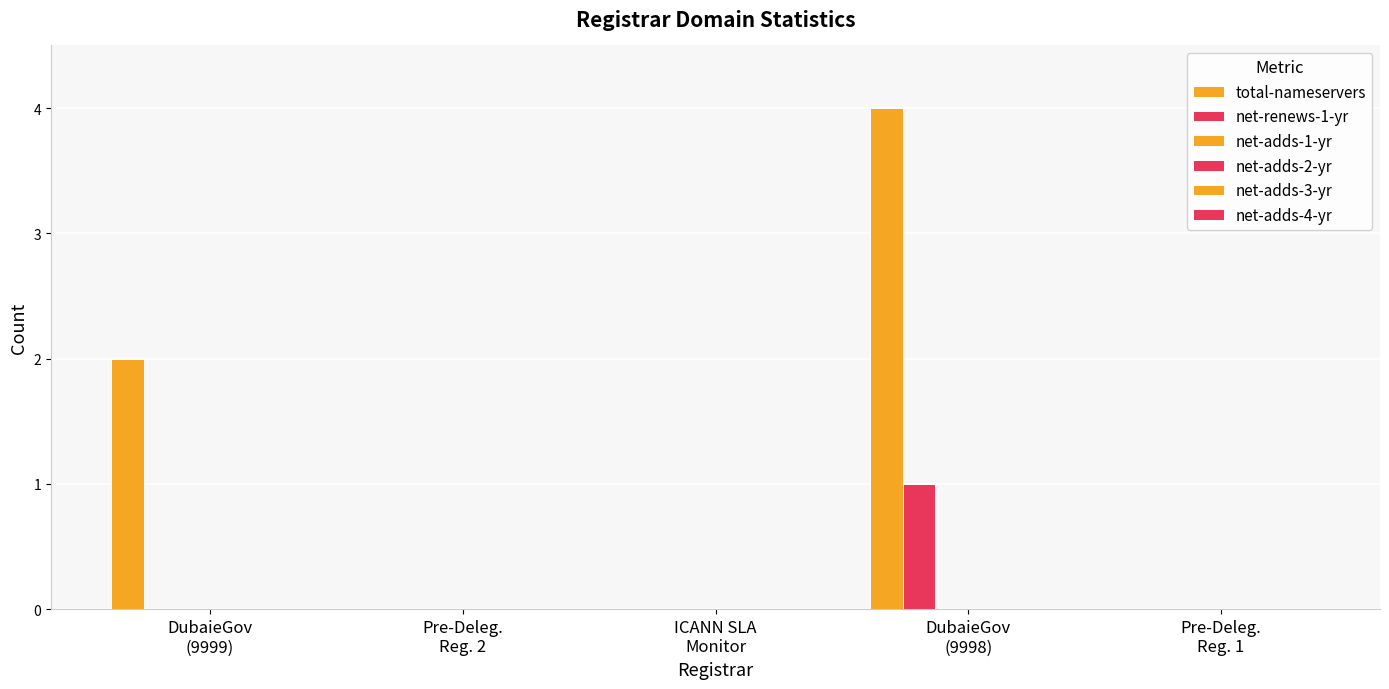

Count the number of categories in the chart.

5